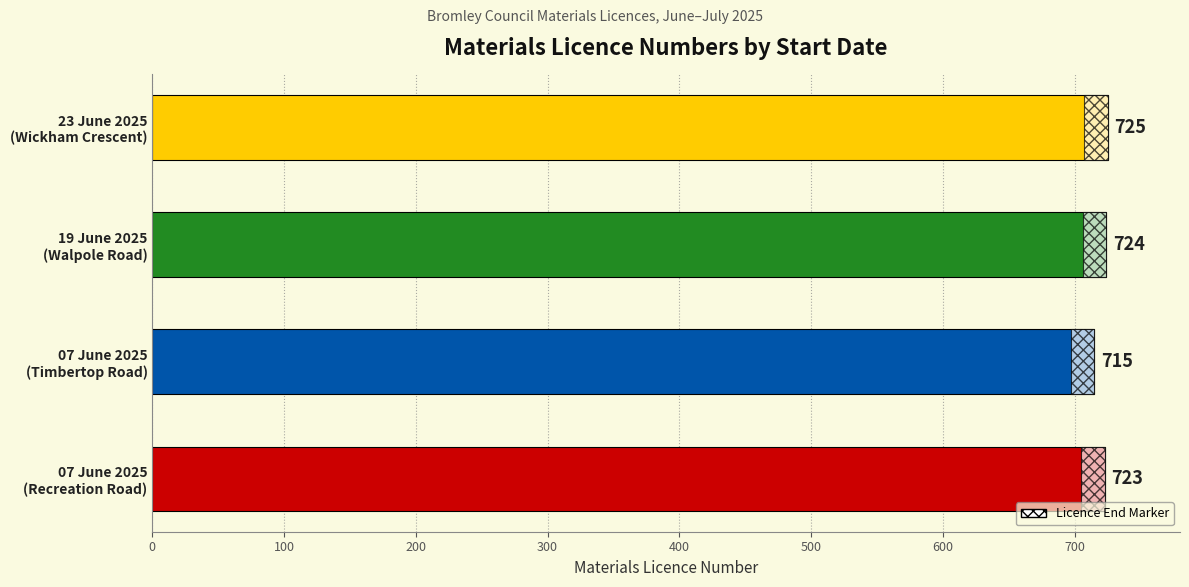

How many values are between 723 and 725?

3